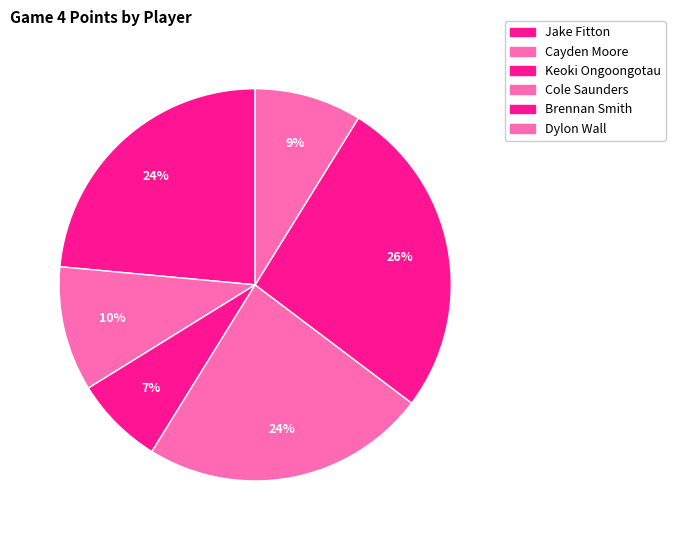

How many segments does this pie chart have?

6